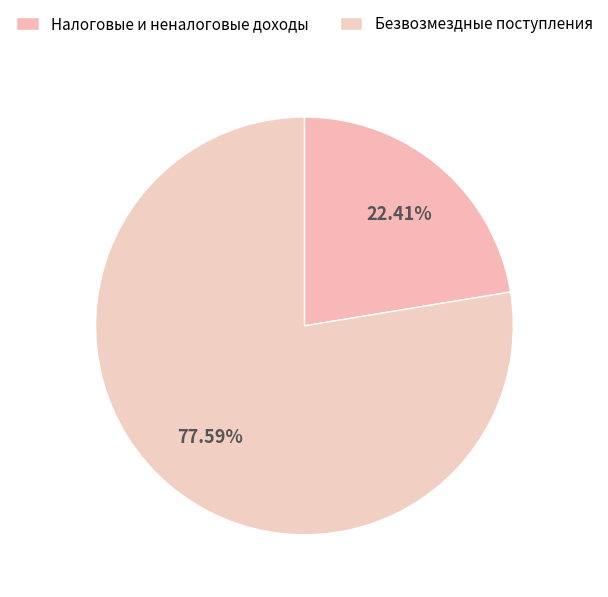

How many slices are in this pie chart?

2